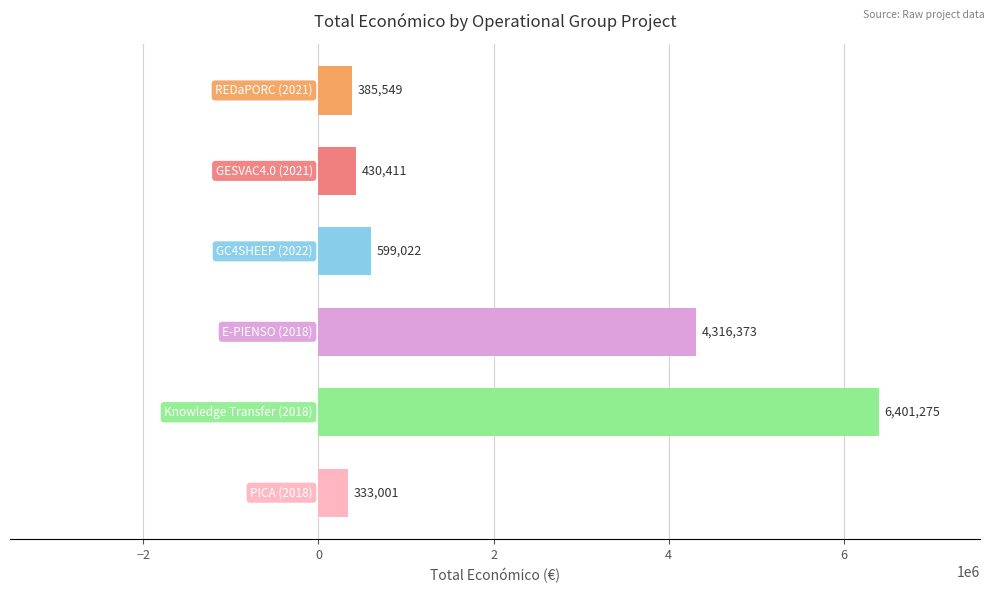

What is the difference between the maximum and minimum values?

6068274